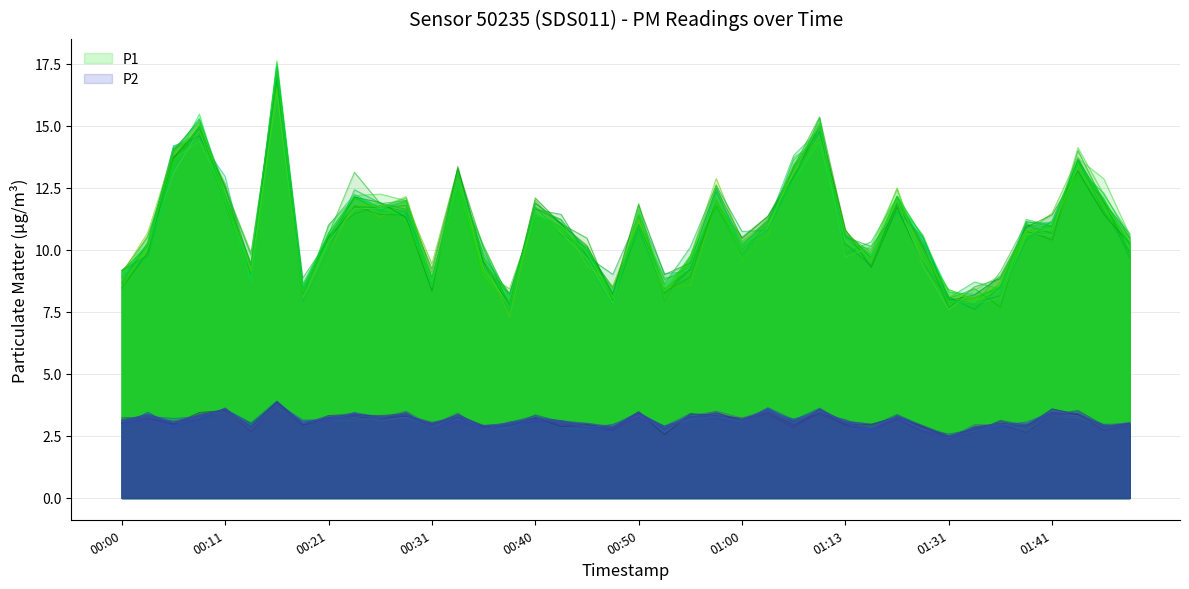

Reading right to left, transcribe all the data shown in this chart.

10.0	12.0	13.5	10.9	10.6	8.5	7.9	8.3	10.5	12.2	9.8	10.3	14.4	12.8	11.0	10.1	12.0	9.6	8.6	10.9	8.0	9.9	10.9	11.4	7.9	9.7	12.8	8.8	11.4	11.7	12.2	10.7	8.5	17.5	8.9	12.0	15.5	13.5	10.2	9.0